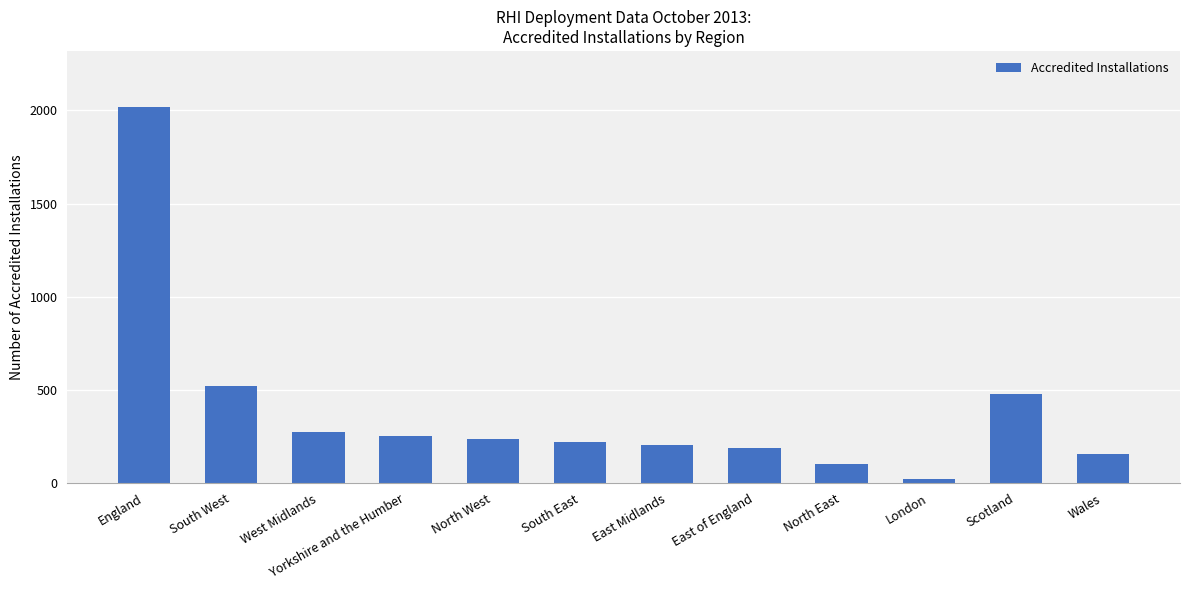

What is the difference between the values at Wales and North West?

76